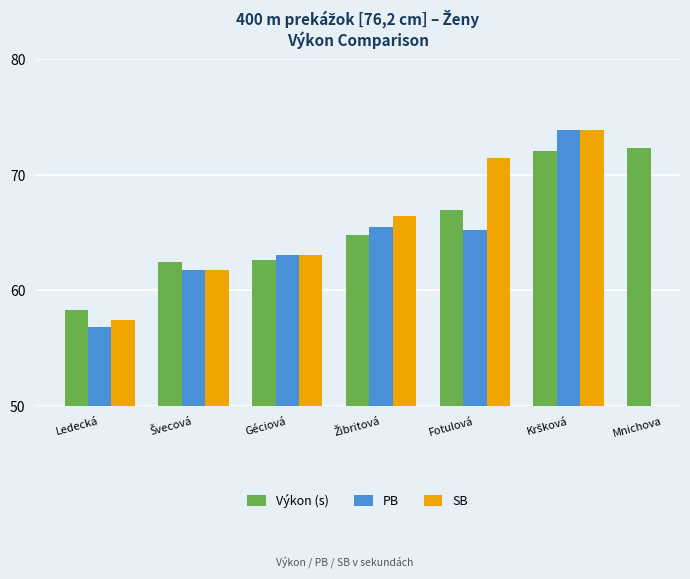

Where is SB nearest to the value 65?

Žibritová